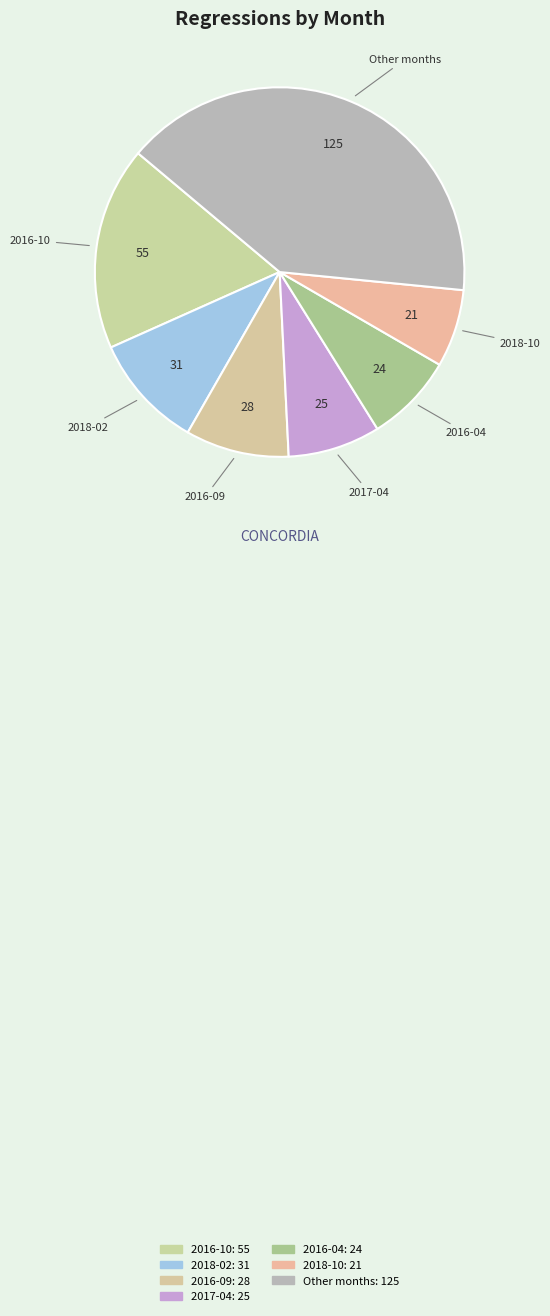

Which category has the biggest portion of the pie?

2016-10